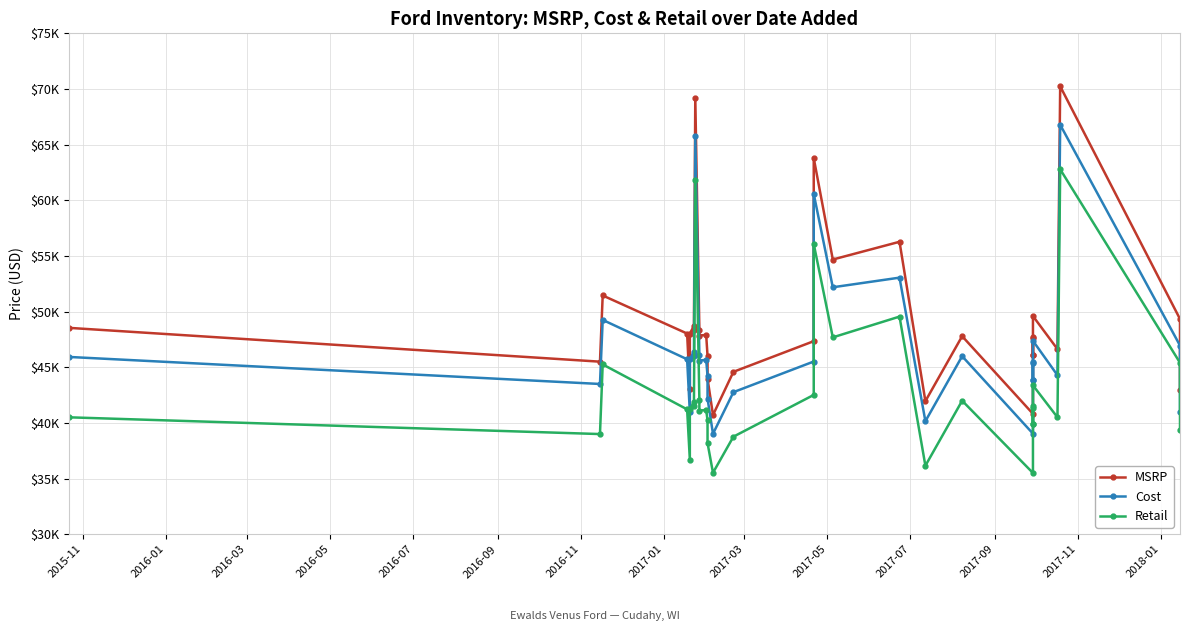

How many lines are shown in the chart?

3